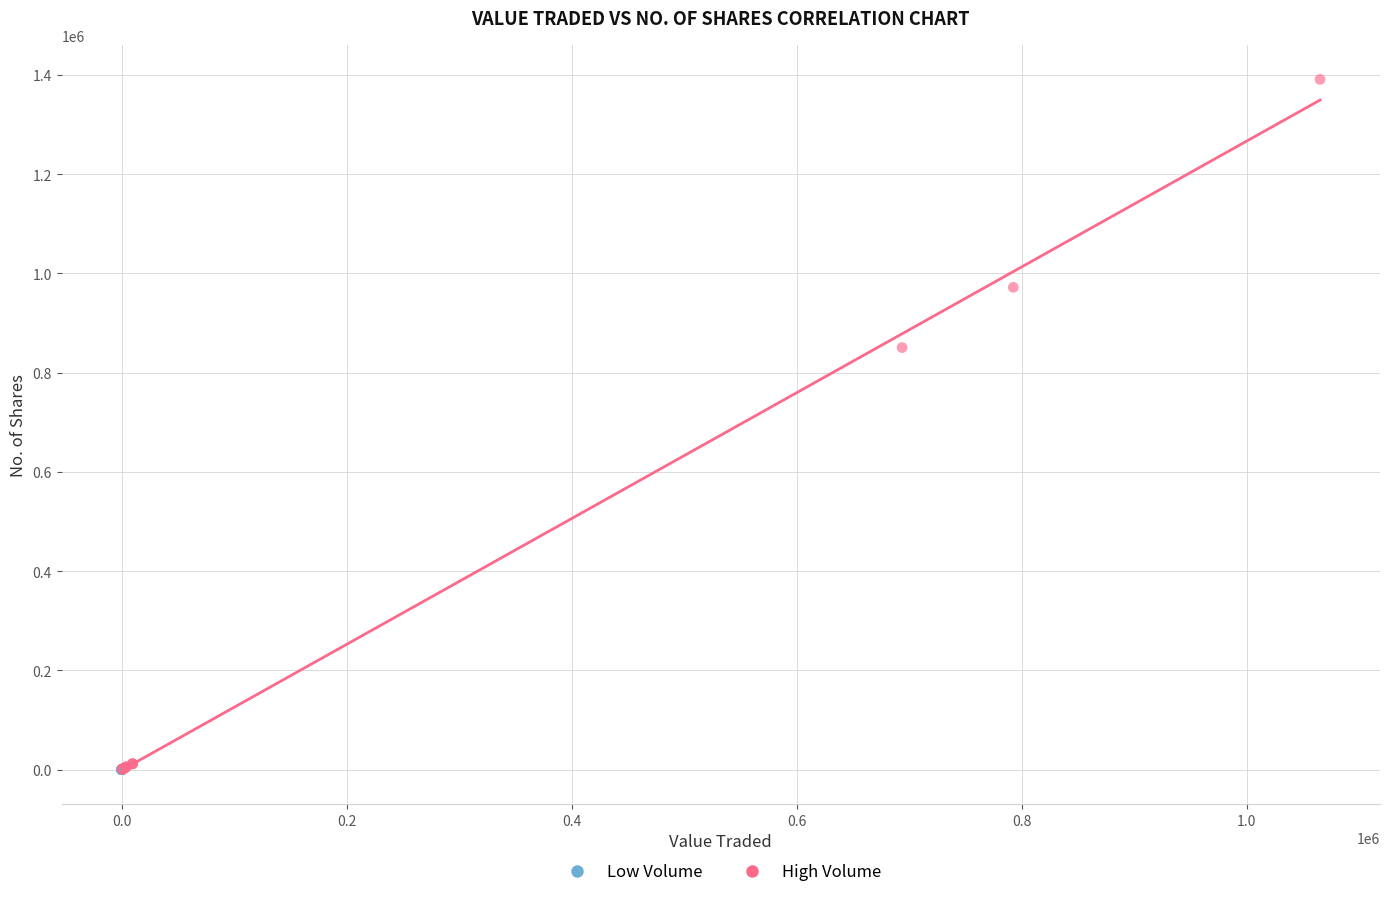

Which series has the widest spread of Y values?

High Volume